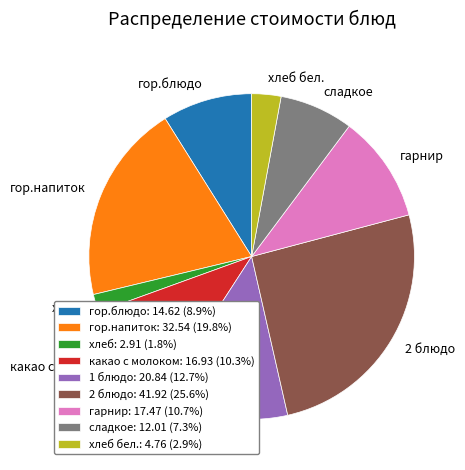

Does гарнир: 17.47 (10.7%) account for over 50% of the chart?

No